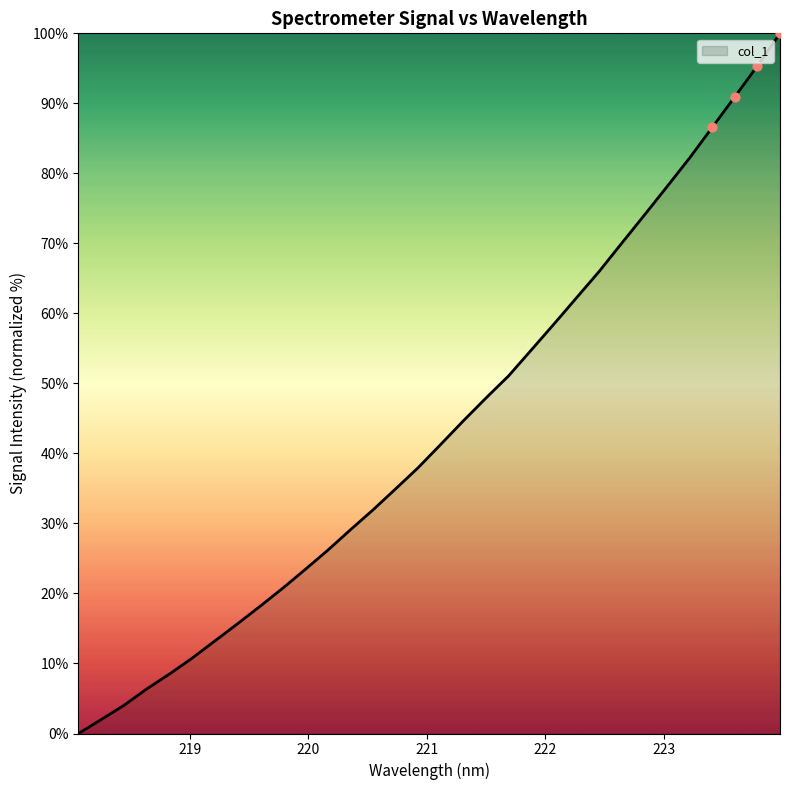

What is the maximum value shown in the chart?

100.0